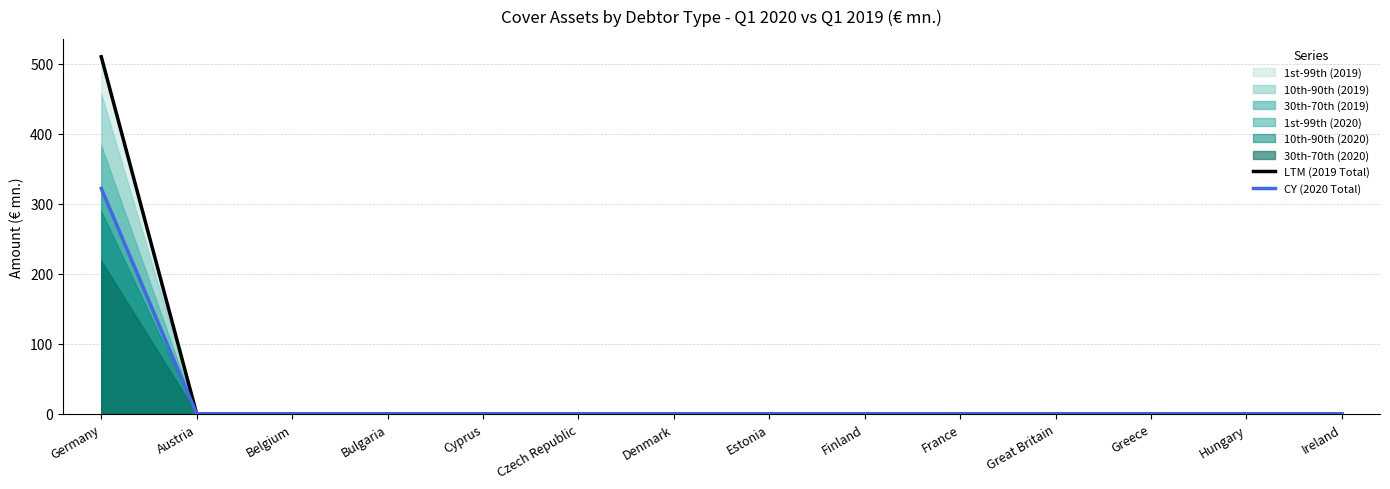

True or false: LTM (2019 Total) has a value of 286.7 at Hungary.

False